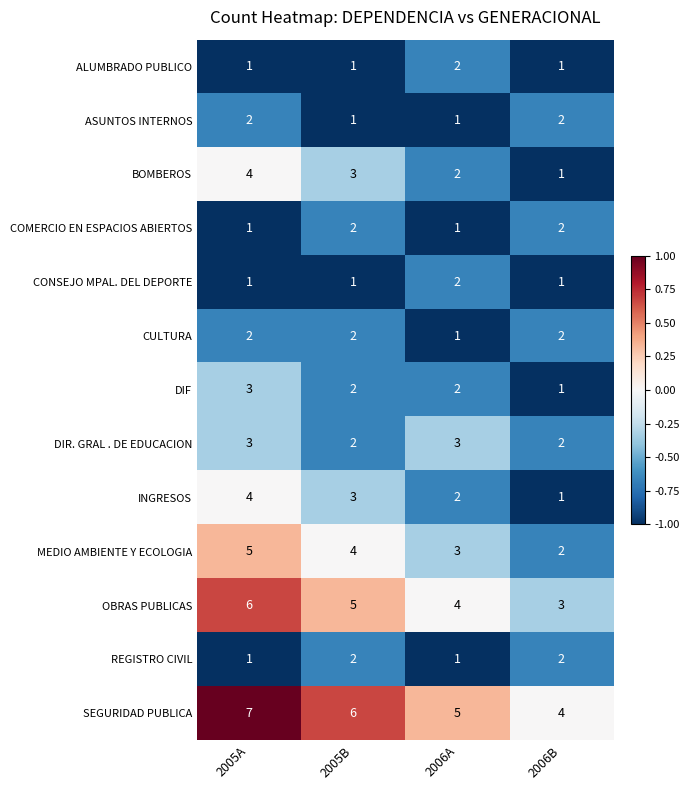

How many OBRAS PUBLICAS values are between 4 and 6?

3